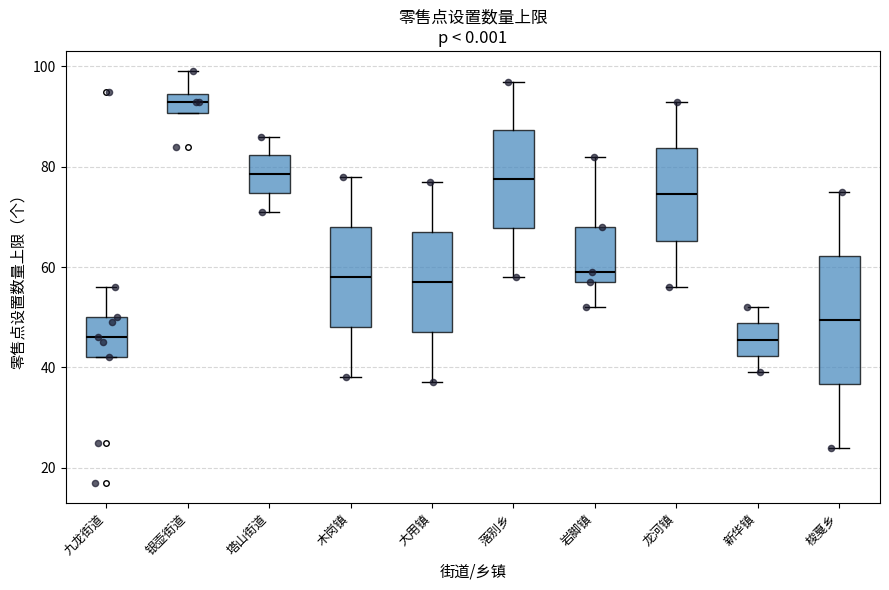

Comparing the boxes themselves (not the whiskers), which one is the tallest?

梭戛乡